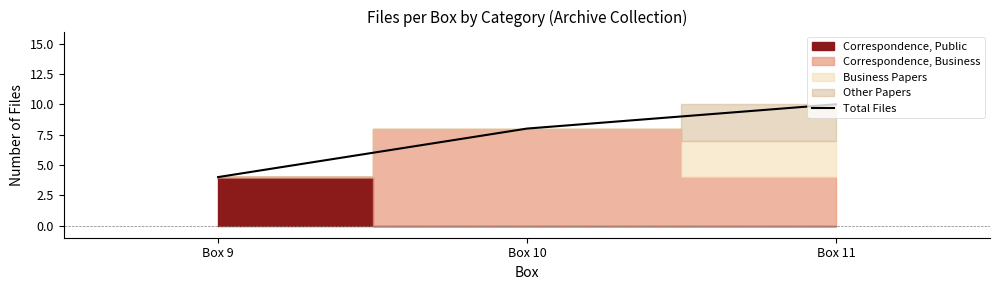

What is the sum of the values at Box 9 and Box 10?

12